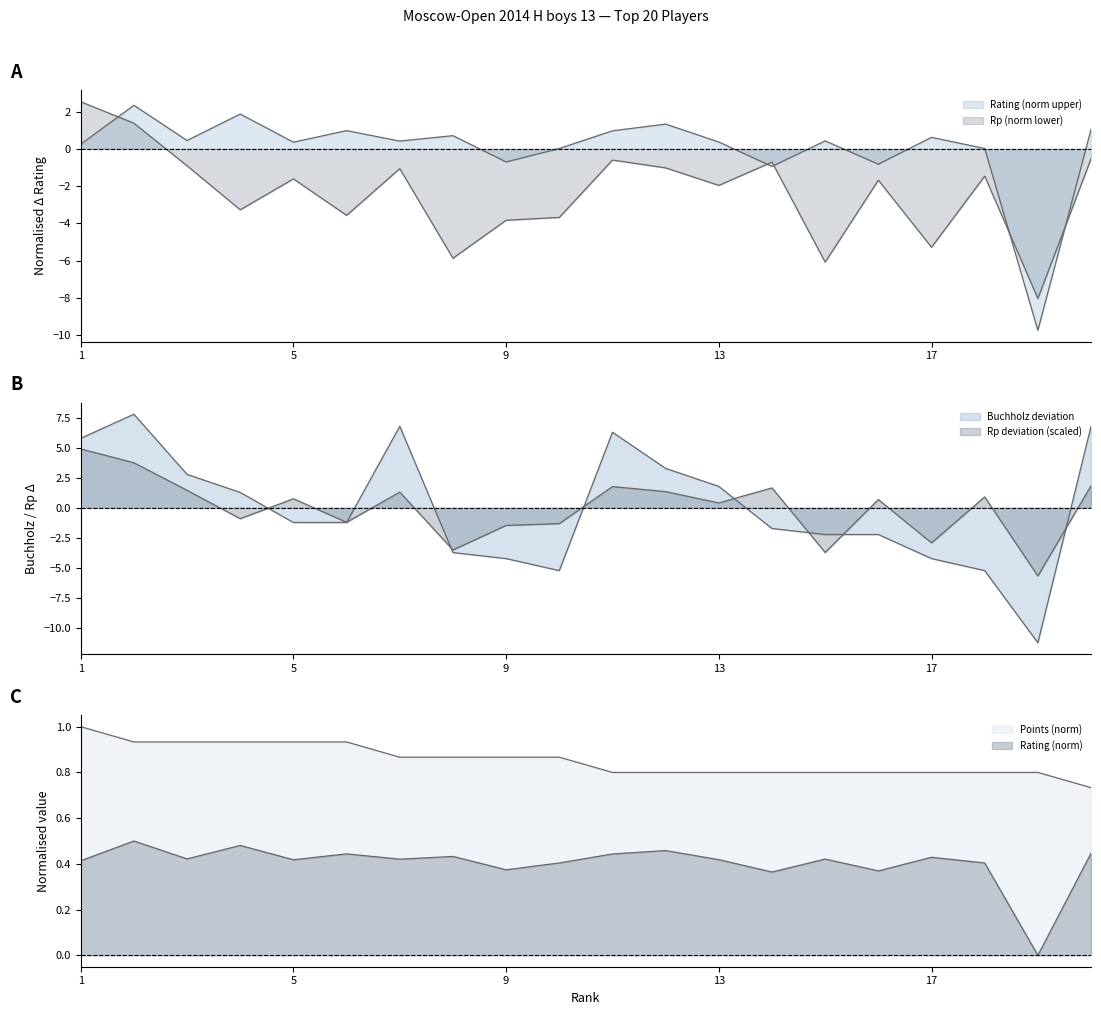

How many values in the Rating series exceed 0?

19